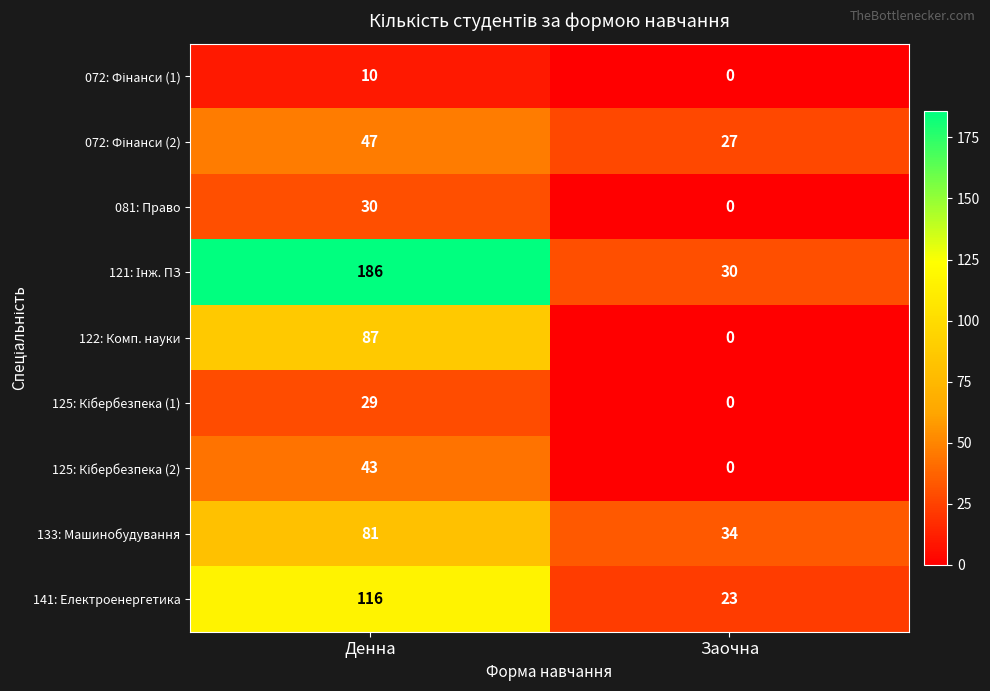

Which category has the lowest value in the 081: Право series?

Заочна